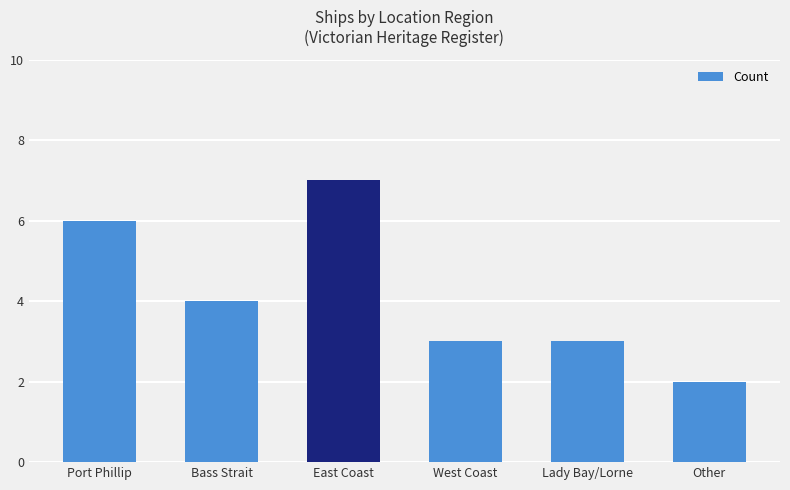

Reading left to right, transcribe all the data shown in this chart.

Port Phillip=6	Bass Strait=4	East Coast=7	West Coast=3	Lady Bay/Lorne=3	Other=2